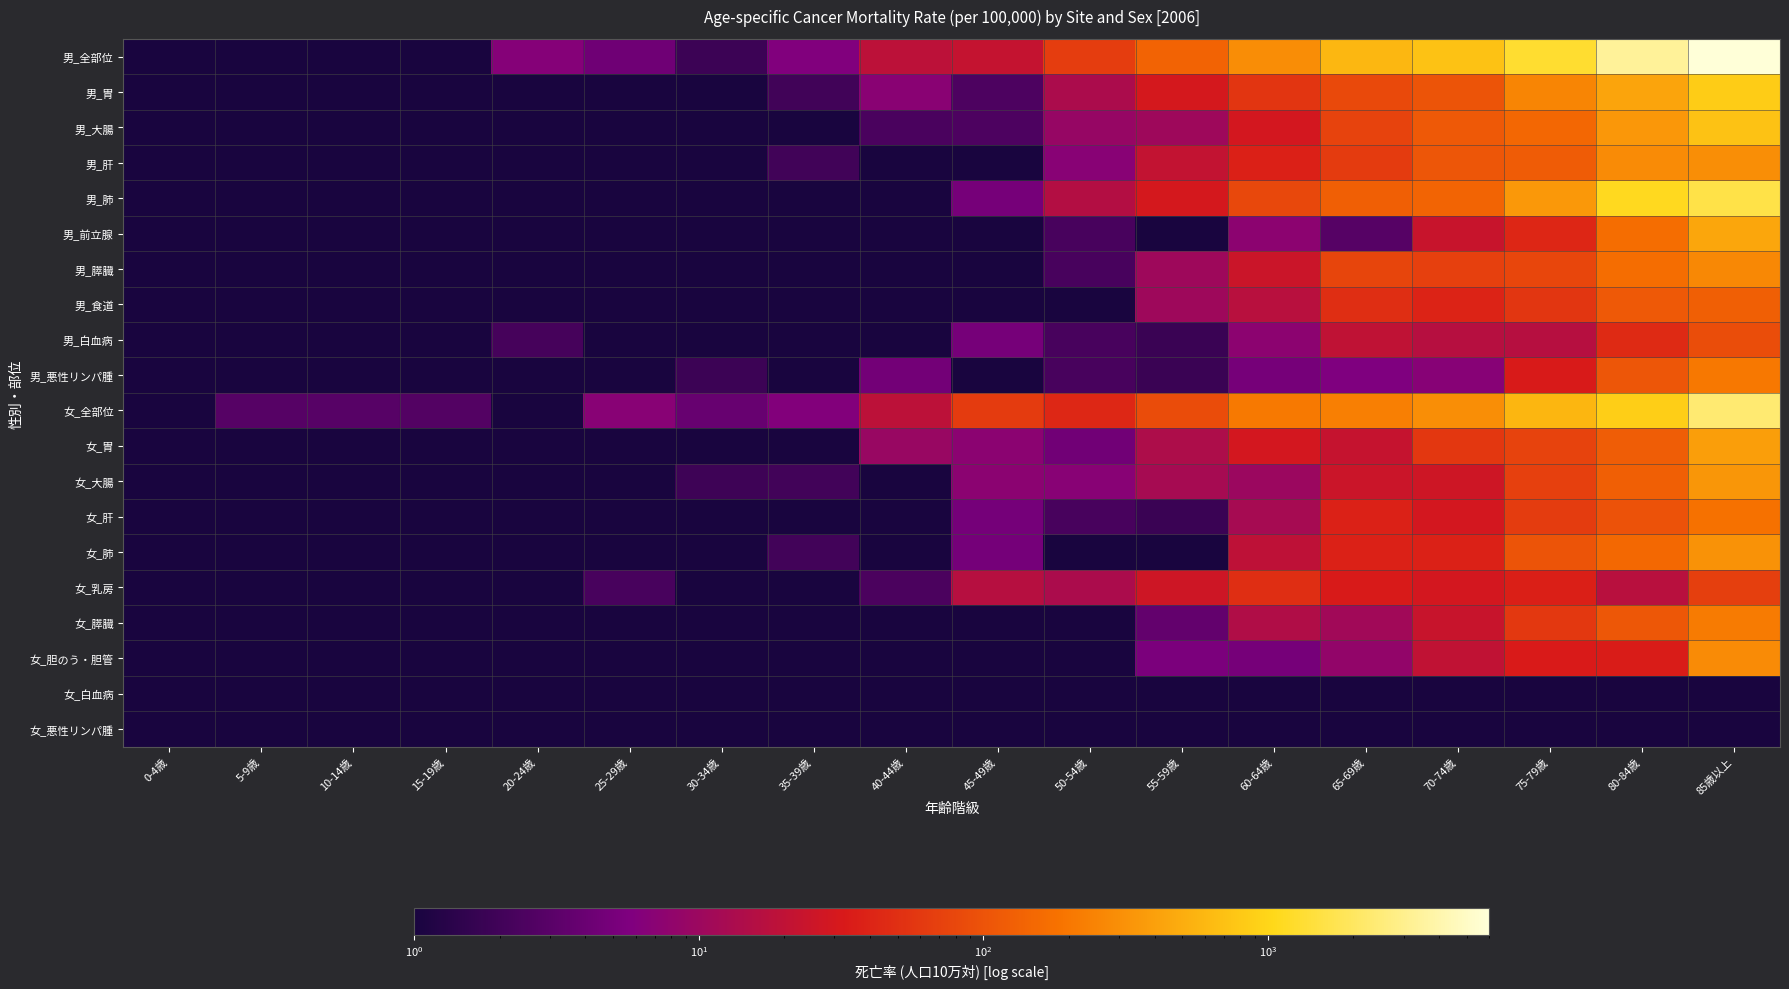

What is the spread (max minus min) of values at 85歳以上?

5960.1